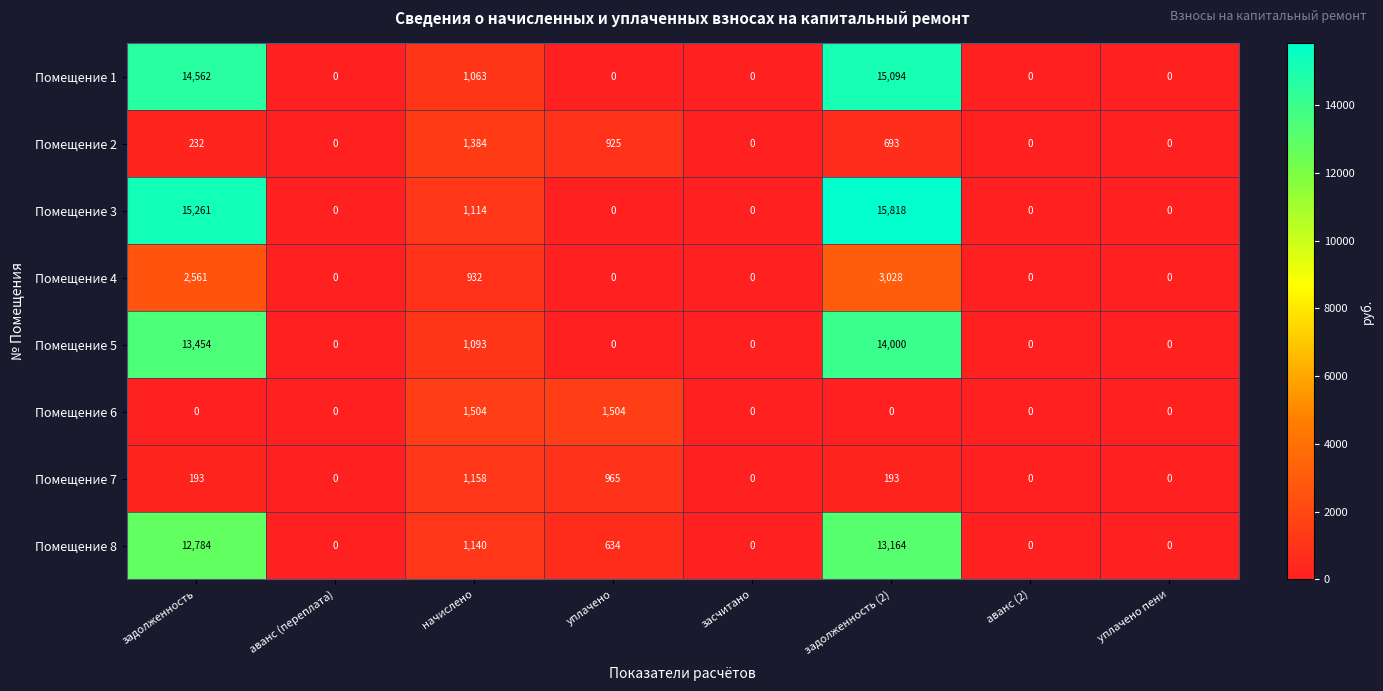

Rank the series by their maximum value, from highest to lowest.

Помещение 3, Помещение 1, Помещение 5, Помещение 8, Помещение 4, Помещение 6, Помещение 2, Помещение 7